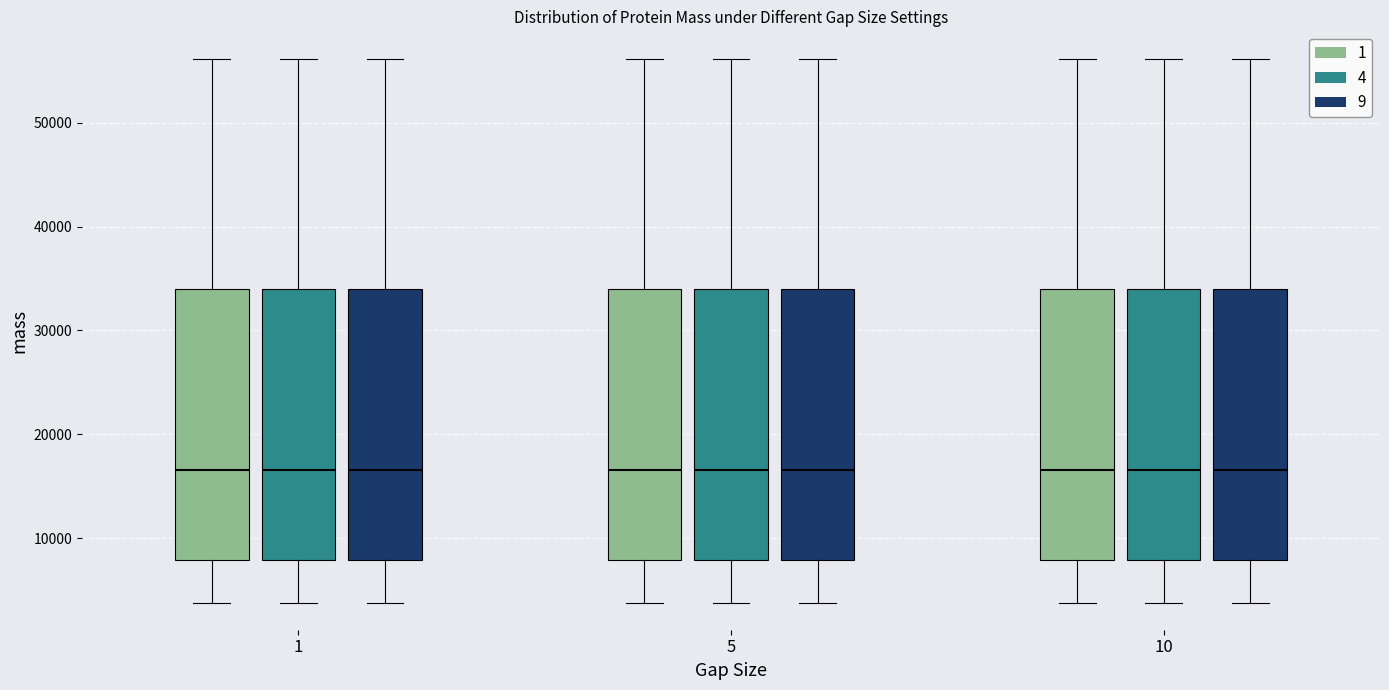

Where is the lower edge of the box for 10 (1) on the y-axis? The values are not printed on the chart, so give them approximately, as read against the axis.

8000